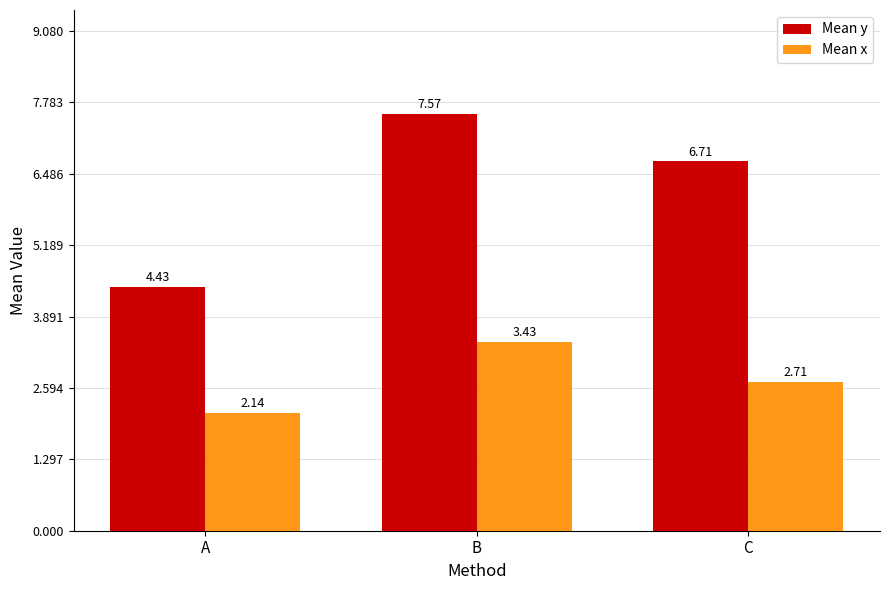

How many groups of bars are there?

3